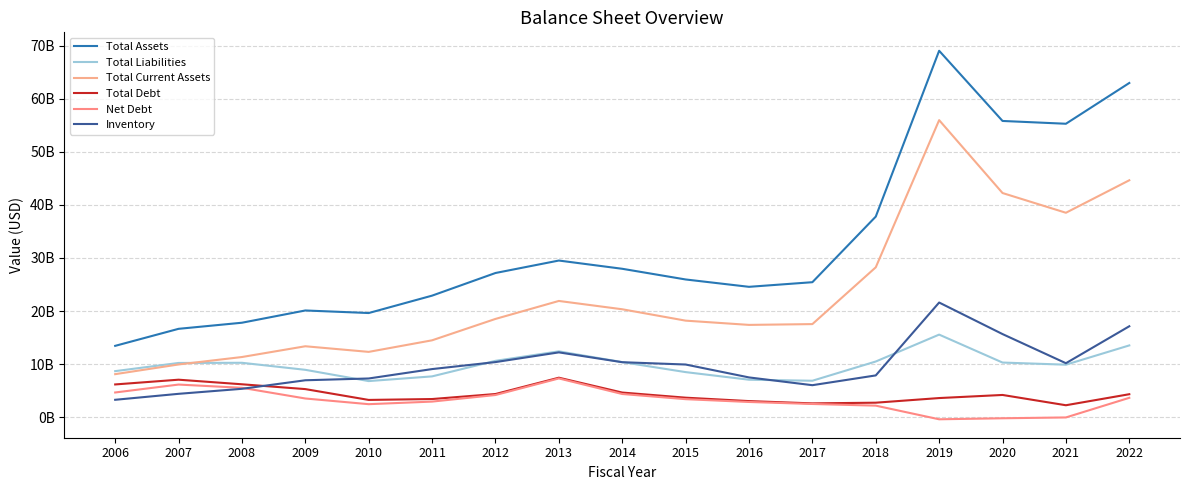

Rank the categories by Total Liabilities value from highest to lowest.

2019, 2022, 2013, 2012, 2018, 2014, 2020, 2008, 2007, 2021, 2009, 2006, 2015, 2011, 2016, 2017, 2010